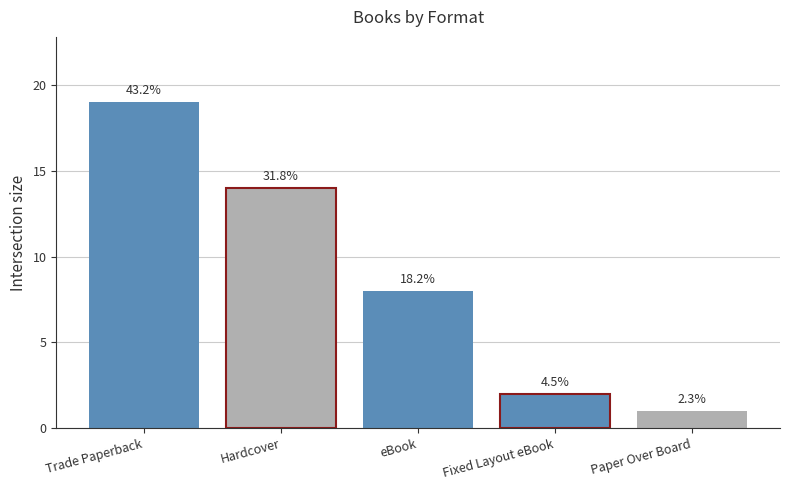

How many bars are there in total?

5